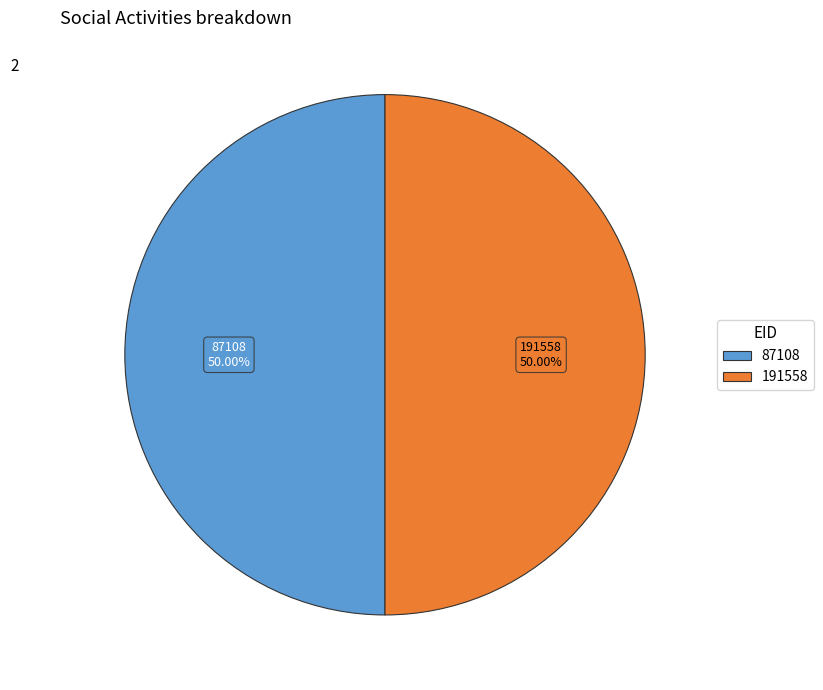

To the nearest percent, what percentage of the pie is 87108?

50%